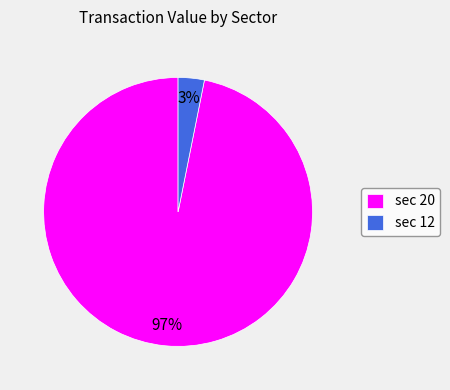

Is it true that sec 12 is 3% of the pie?

True